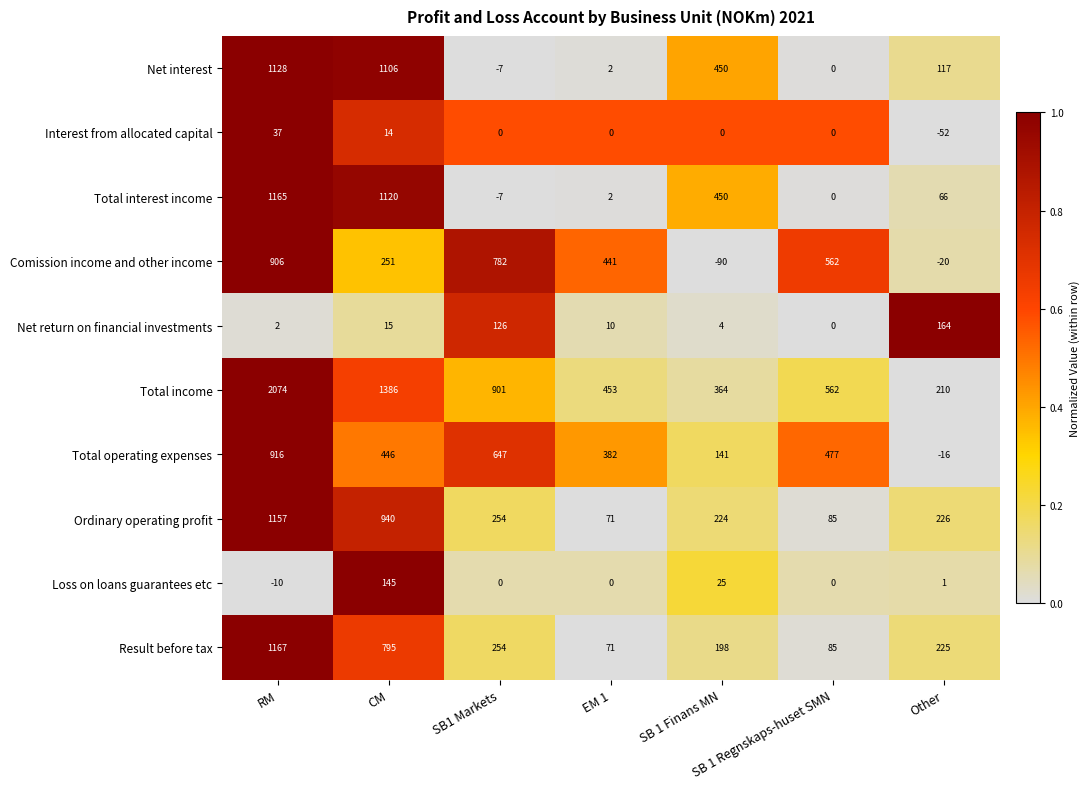

At how many categories does at least one series exceed 125?

7